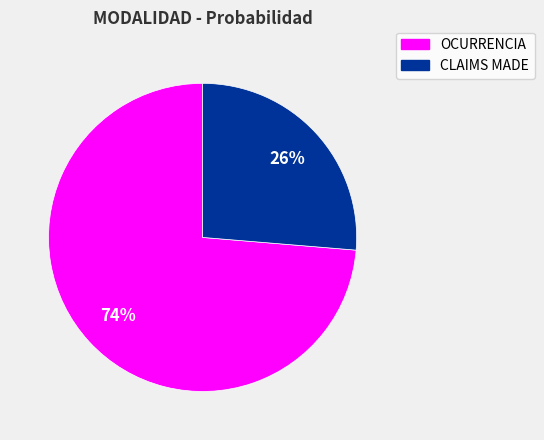

To the nearest percent, what is the average slice percentage?

50%